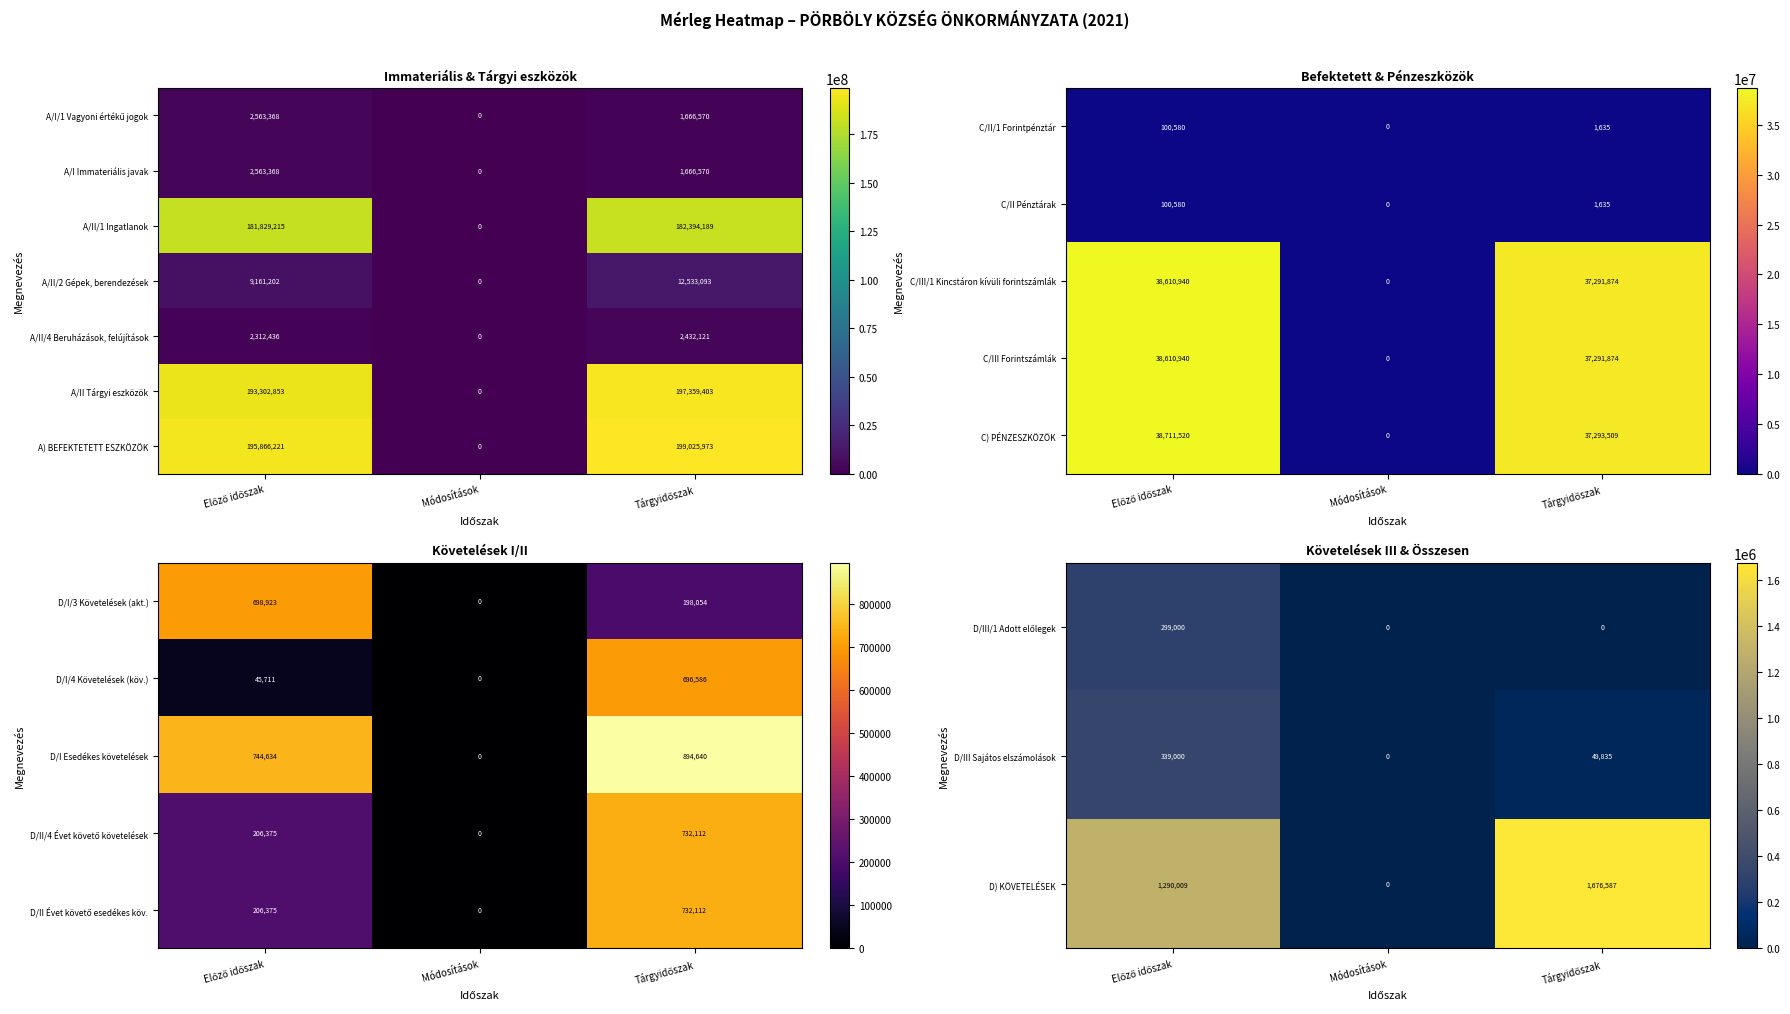

What is the maximum value for A/I Immateriális javak?

2563368